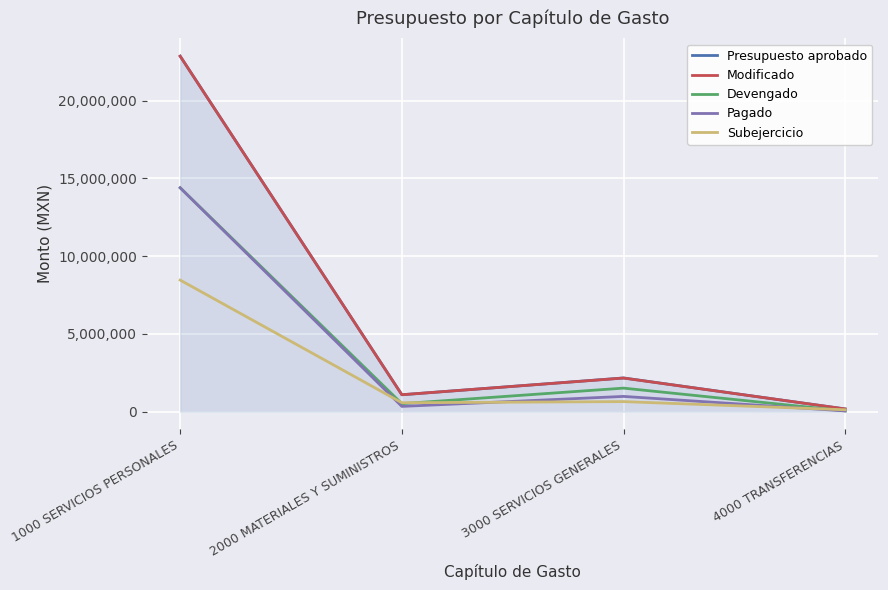

Is the value of Subejercicio at 2000 MATERIALES Y SUMINISTROS greater than the value of Modificado at 2000 MATERIALES Y SUMINISTROS?

No